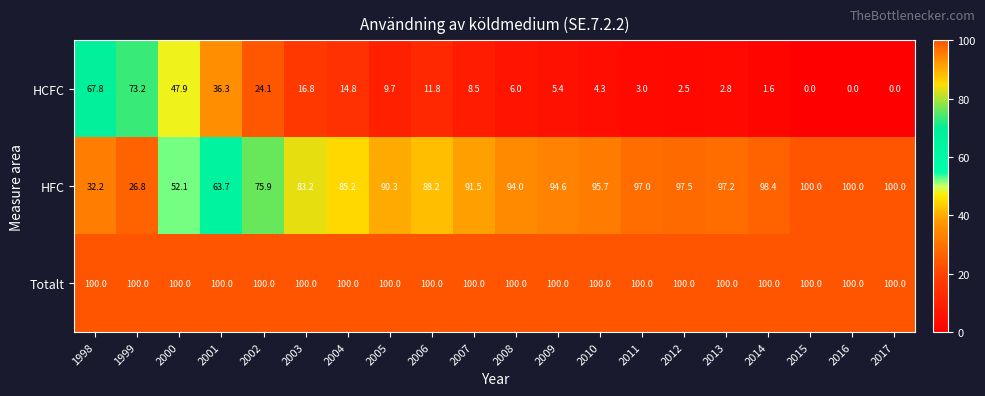

Which series has the largest total across all categories?

Totalt